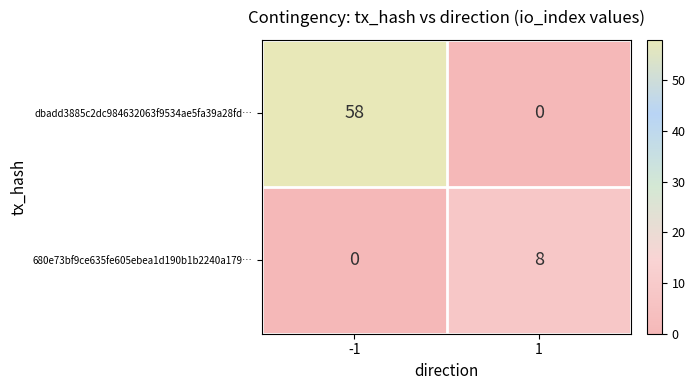

How many positive values does the dbadd3885c2dc984632063f9534ae5fa39a28fd… series have?

1